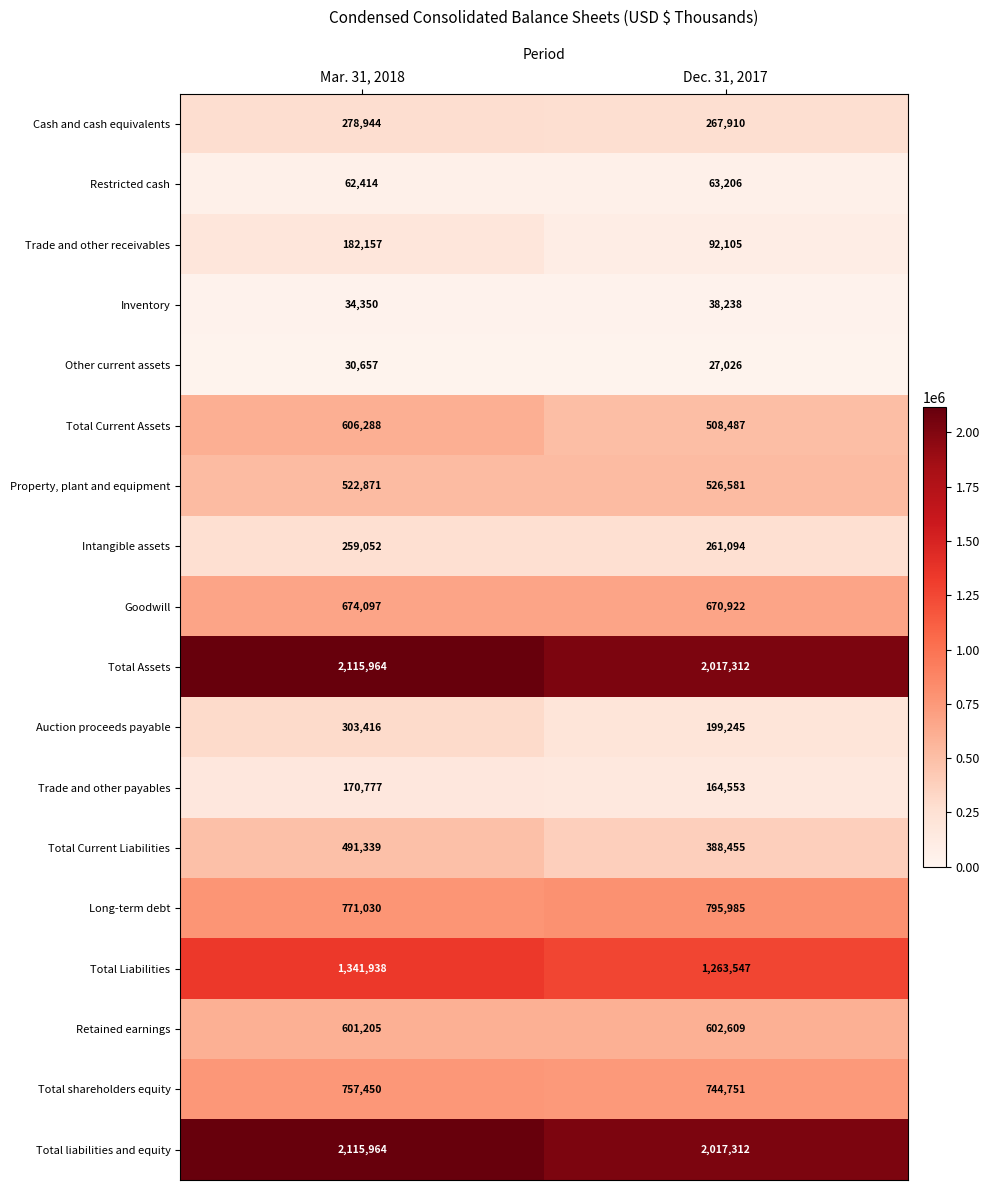

True or false: Total Current Assets has a value of 508487 at Dec. 31, 2017.

True